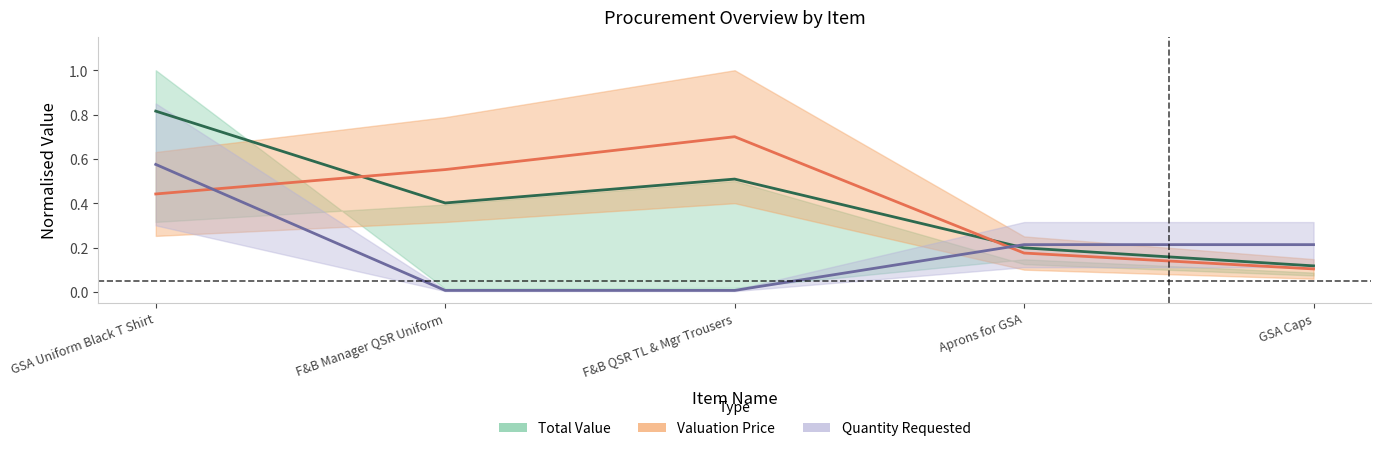

What is the difference between the maximum and minimum values in the Quantity Requested series?

0.6